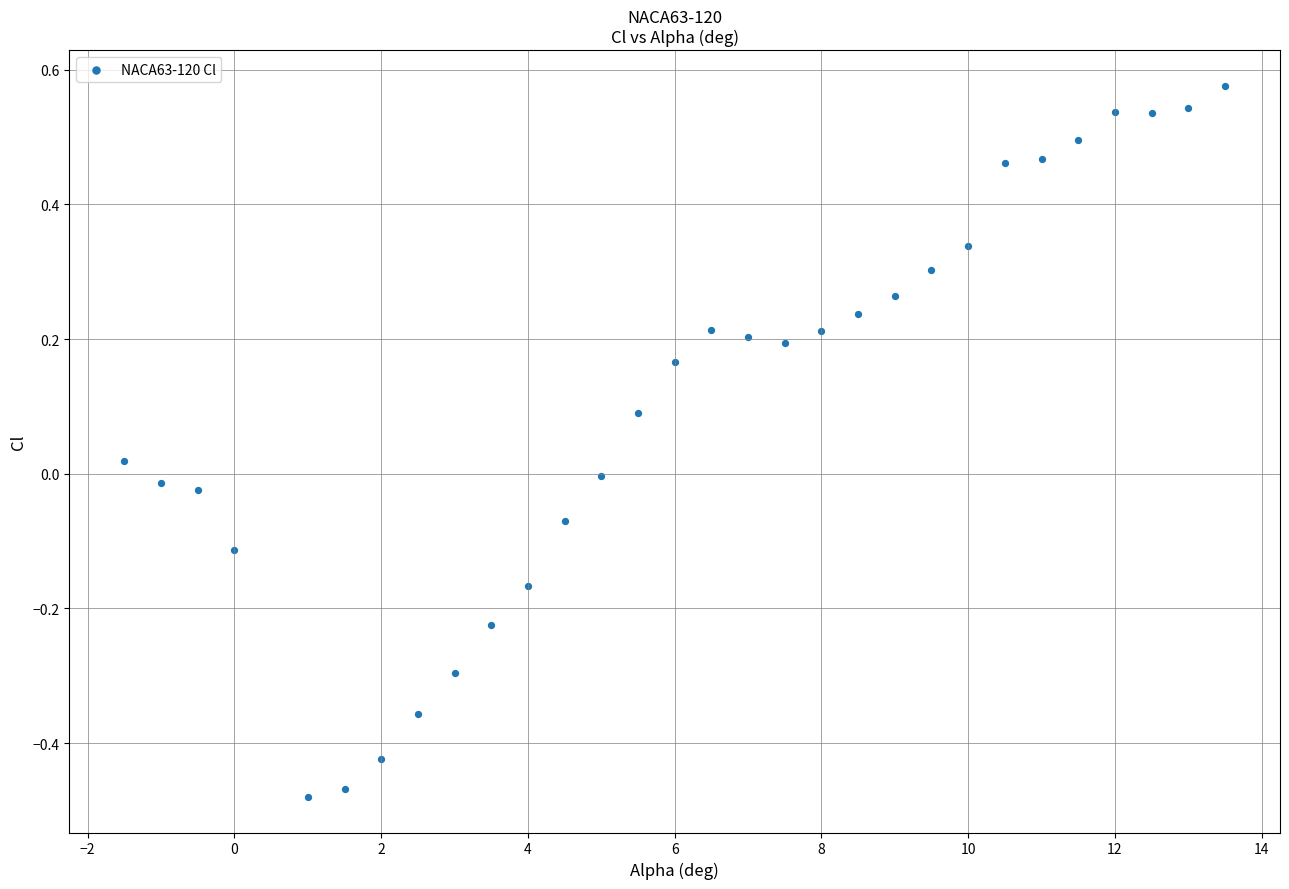

What is the range of X values (max minus min)?

15.0